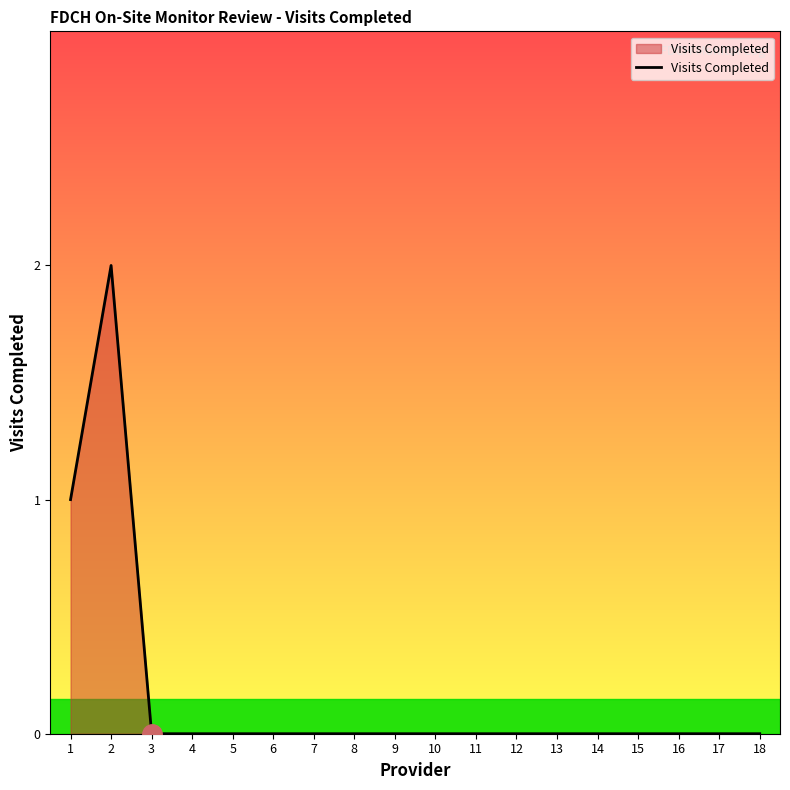

Reading right to left, extract all data points from this chart.

18=0	17=0	16=0	15=0	14=0	13=0	12=0	11=0	10=0	9=0	8=0	7=0	6=0	5=0	4=0	3=0	2=2	1=1